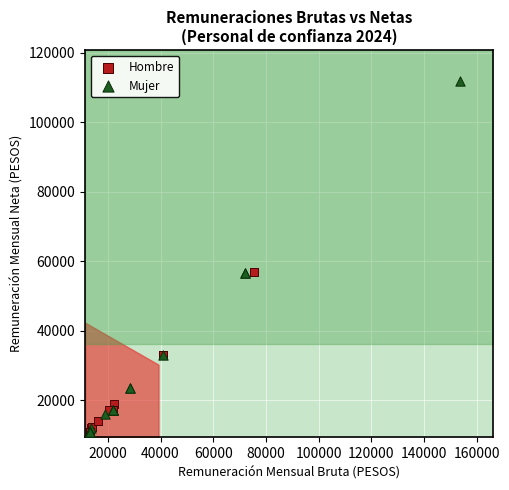

Which series has the largest Y range (max minus min)?

Mujer